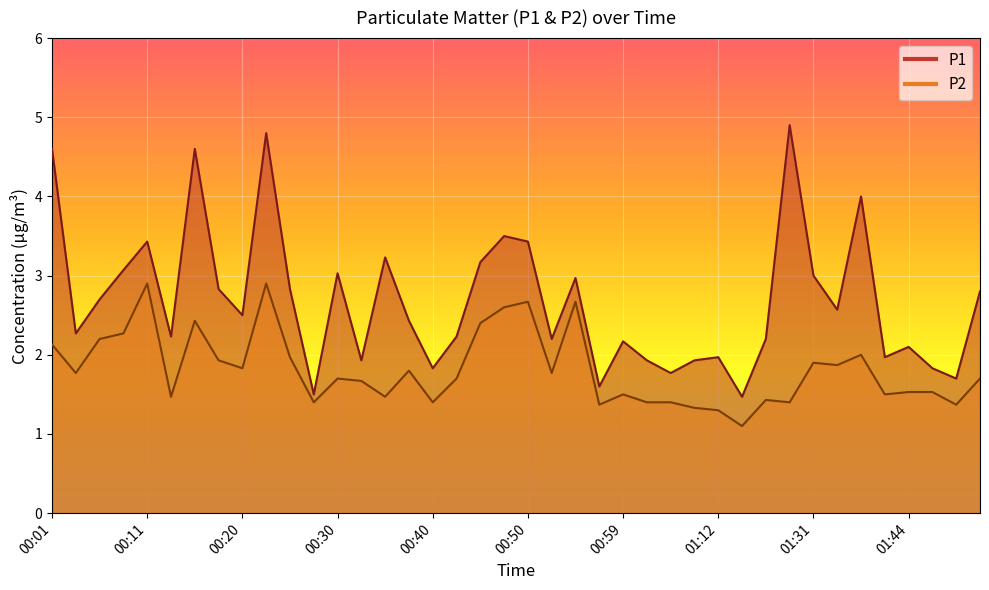

What is the minimum value shown in the chart?

1.1